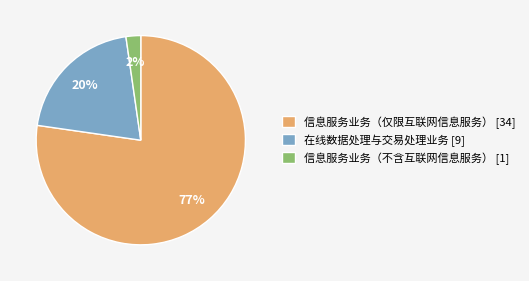

Does 信息服务业务（仅限互联网信息服务） [34] represent more than half of the total?

Yes